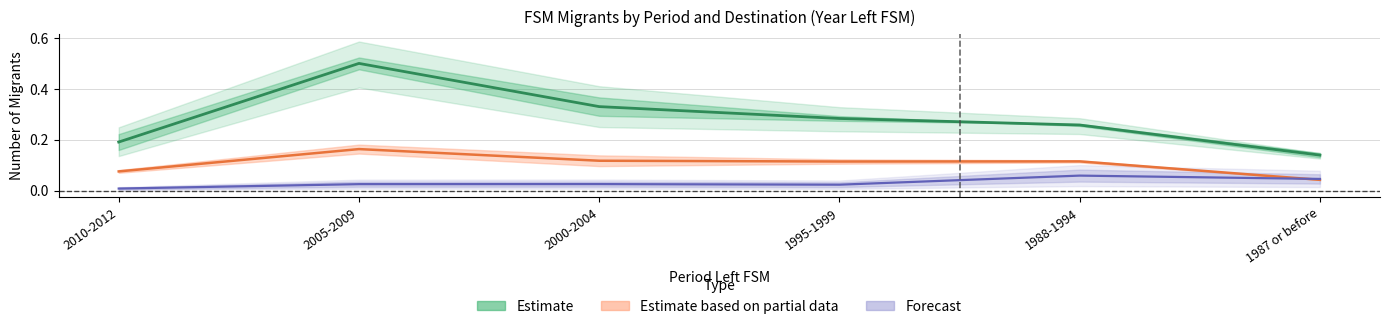

How many lines are shown in the chart?

3